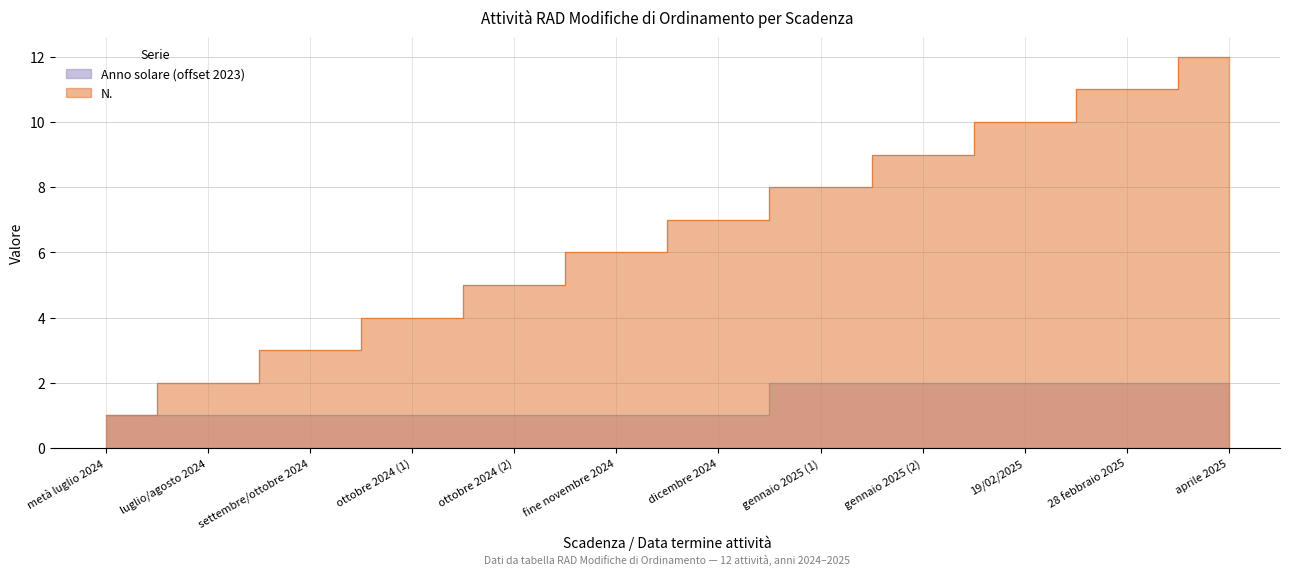

True or false: Anno solare and N. intersect in this chart.

False